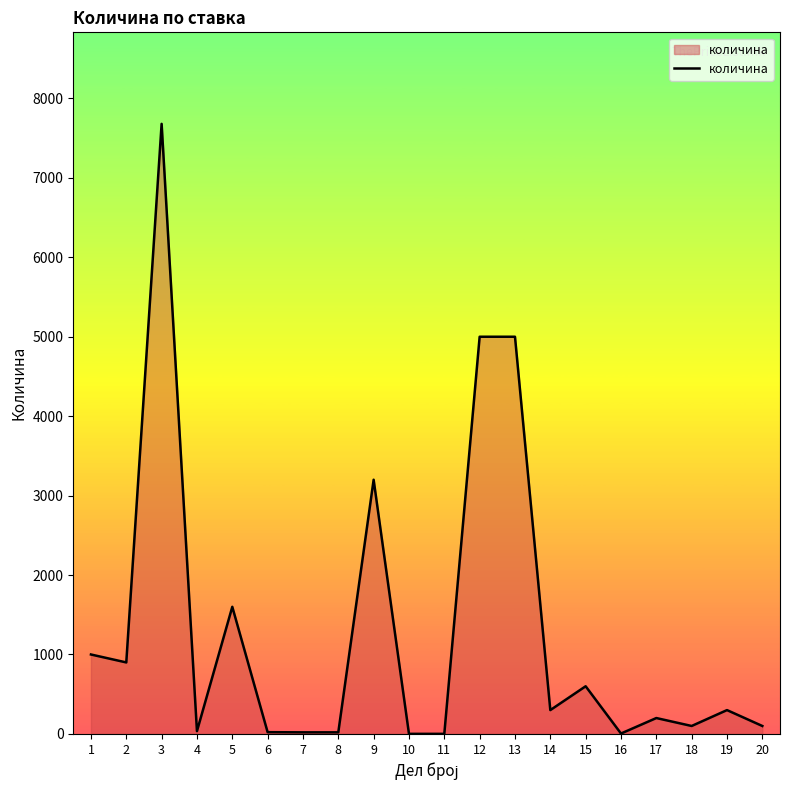

Which has a higher value, 13 or 2?

13